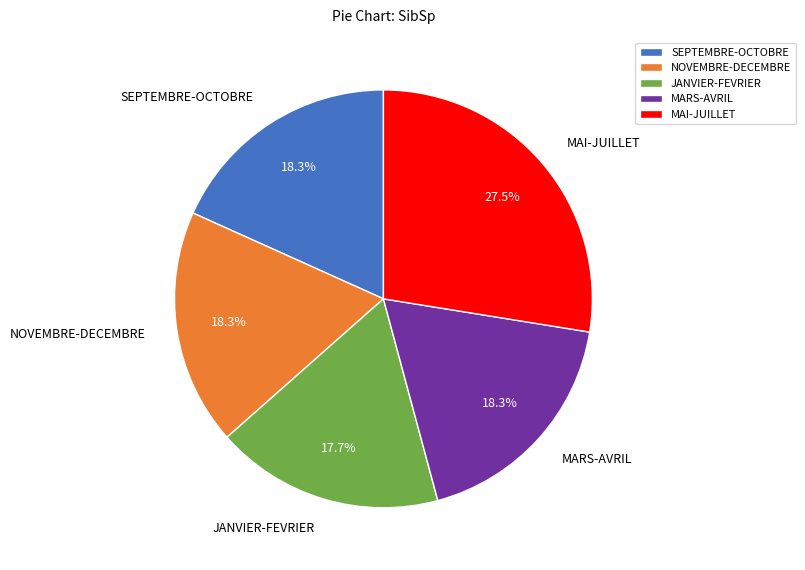

To the nearest percent, what is the difference between the largest and smallest slice percentages?

10%